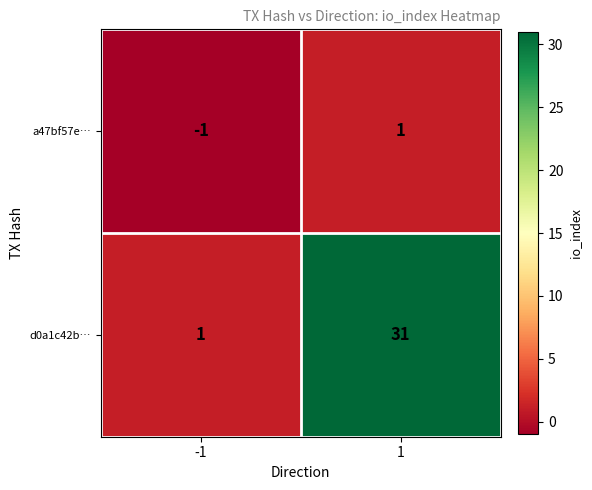

What is the difference between the highest and lowest values at 1?

30